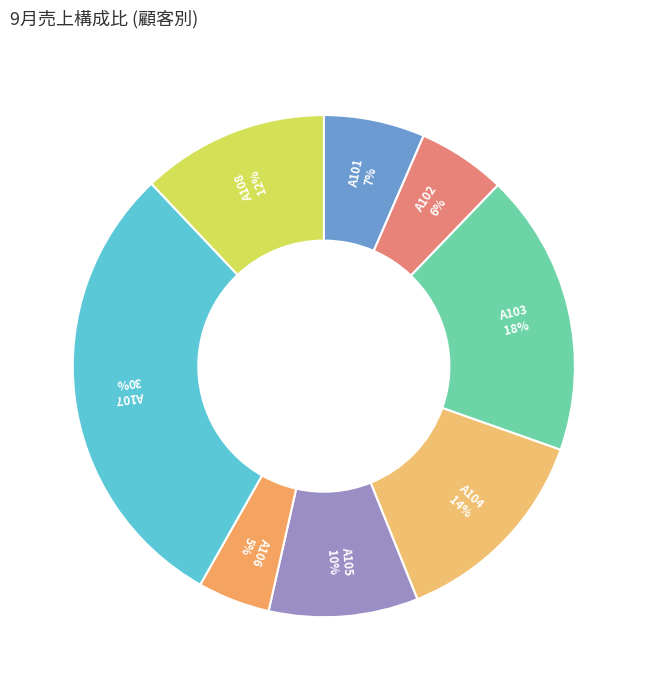

Which slice is the largest?

A107